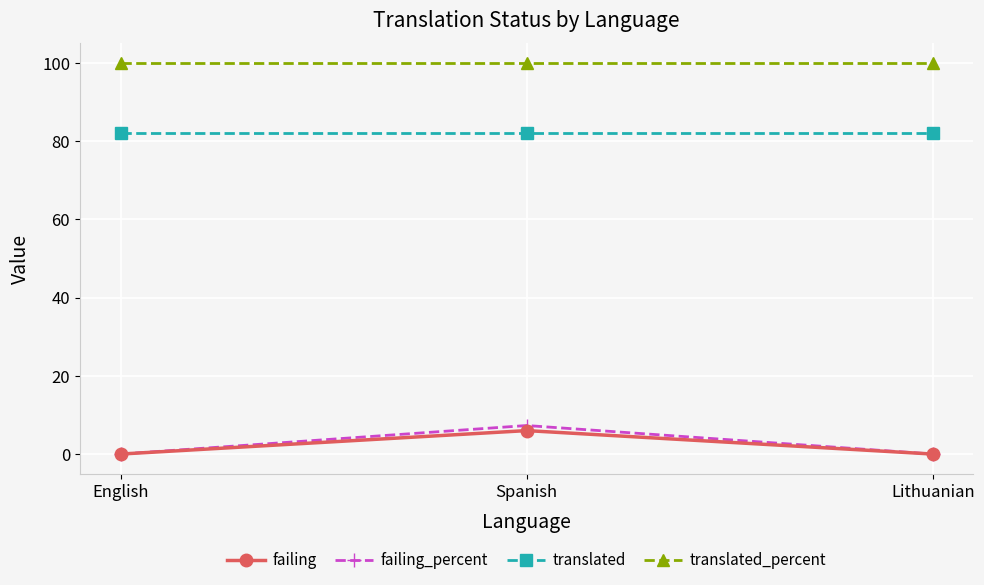

What is the value of the translated_percent point at the 1st from the left?

100.0